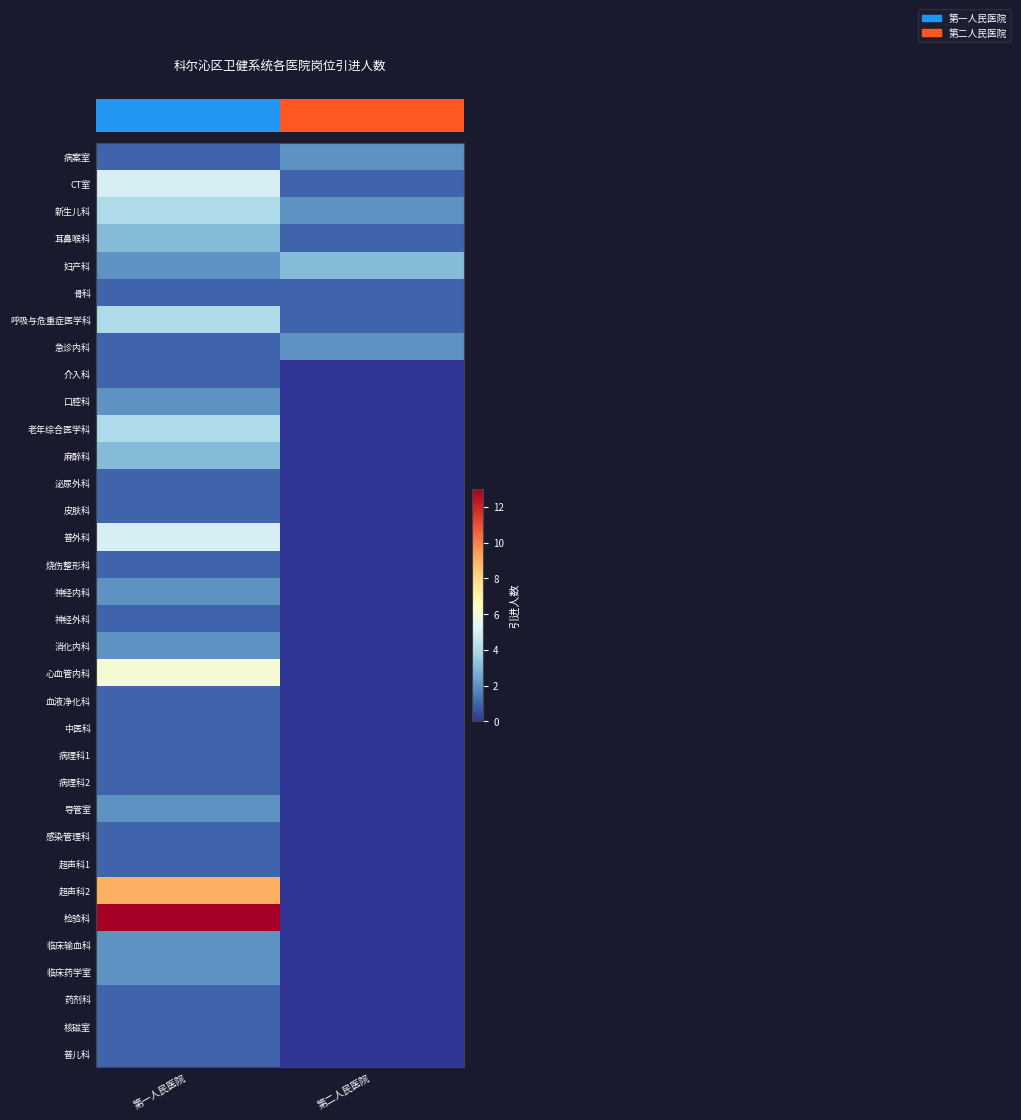

What is the spread (max minus min) of values at 第一人民医院?

12